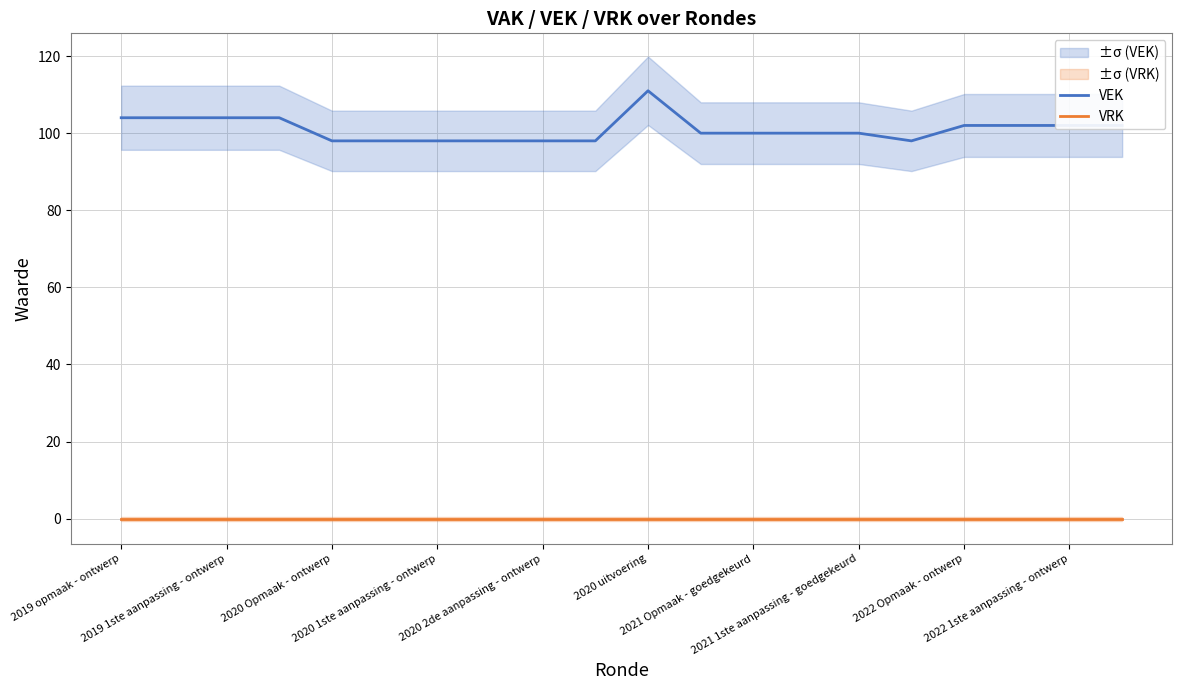

Between 13 and 15, which series saw the biggest shift?

VEK